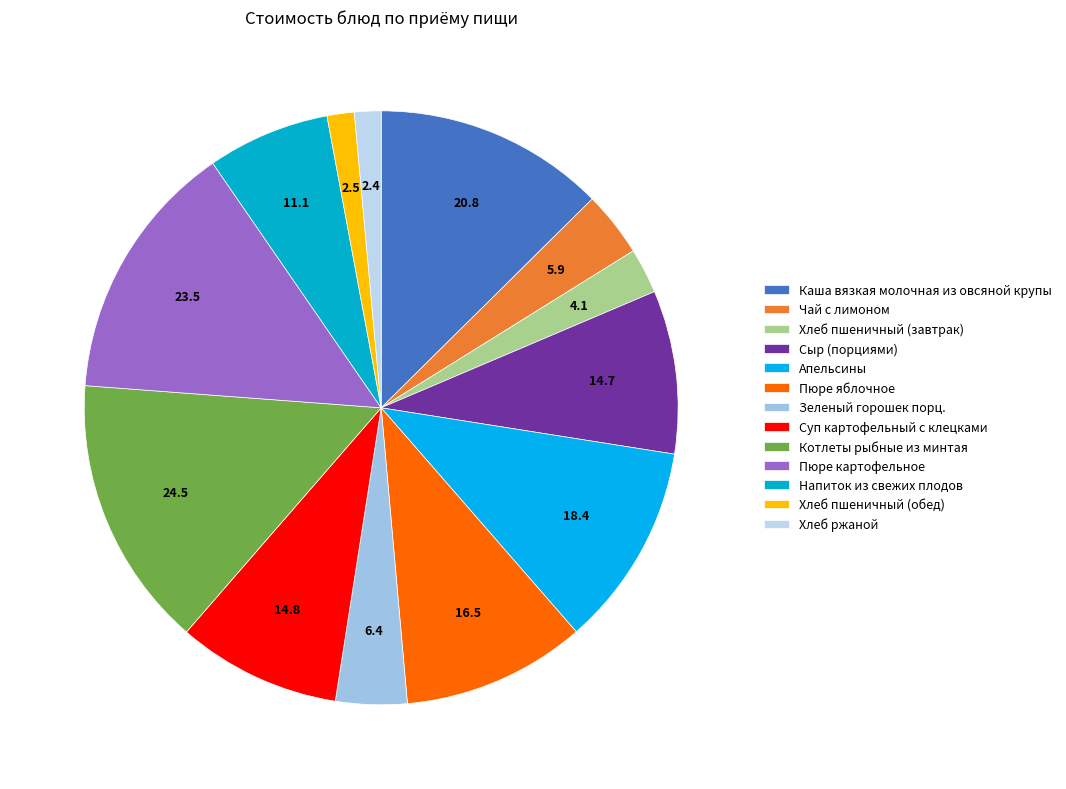

To the nearest percent, what is the difference between the Зеленый горошек порц. and Пюре яблочное slice percentages?

6%